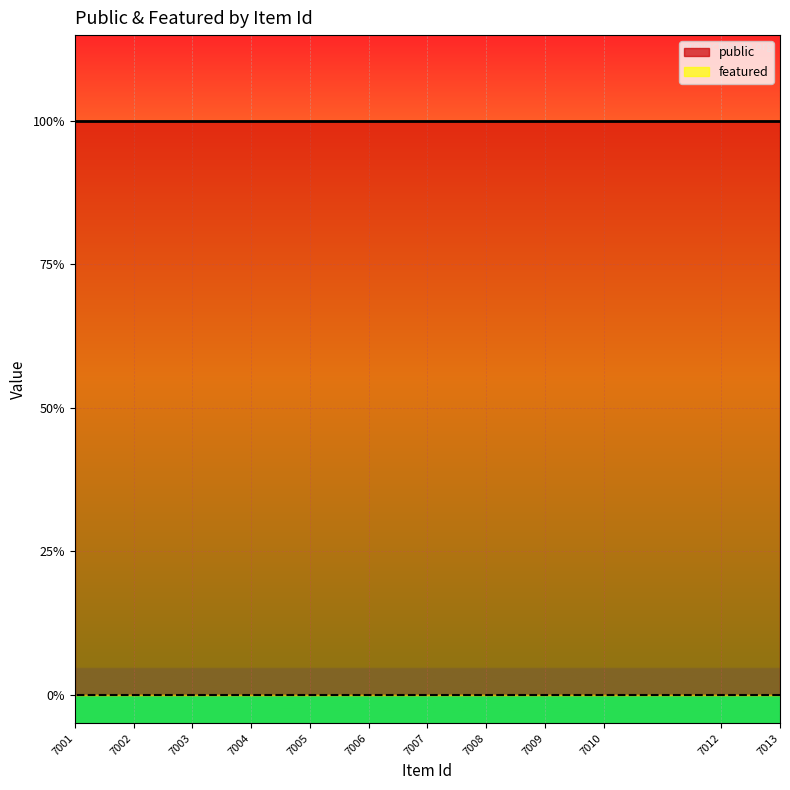

What is the maximum value for public?

1